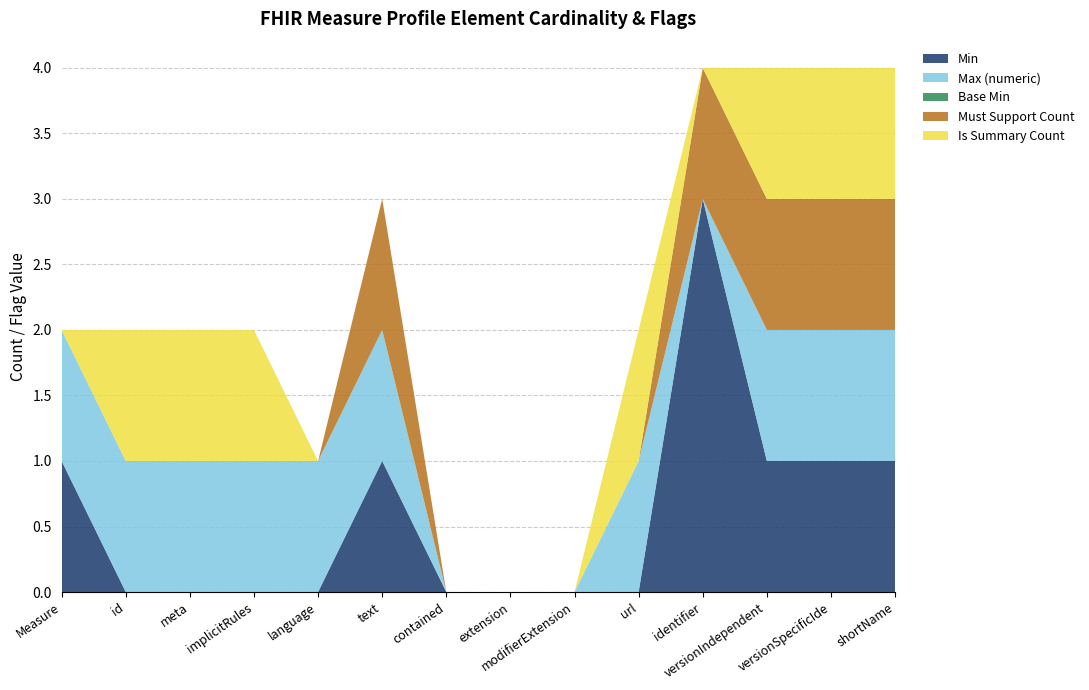

Reading left to right, transcribe all the data shown in this chart.

Min: 1	0	0	0	0	1	0	0	0	0	3	1	1	1
Max (numeric): 1	1	1	1	1	1	0	0	0	1	0	1	1	1
Base Min: 0	0	0	0	0	0	0	0	0	0	0	0	0	0
Must Support Count: 0	0	0	0	0	1	0	0	0	0	1	1	1	1
Is Summary Count: 0	1	1	1	0	0	0	0	0	1	0	1	1	1